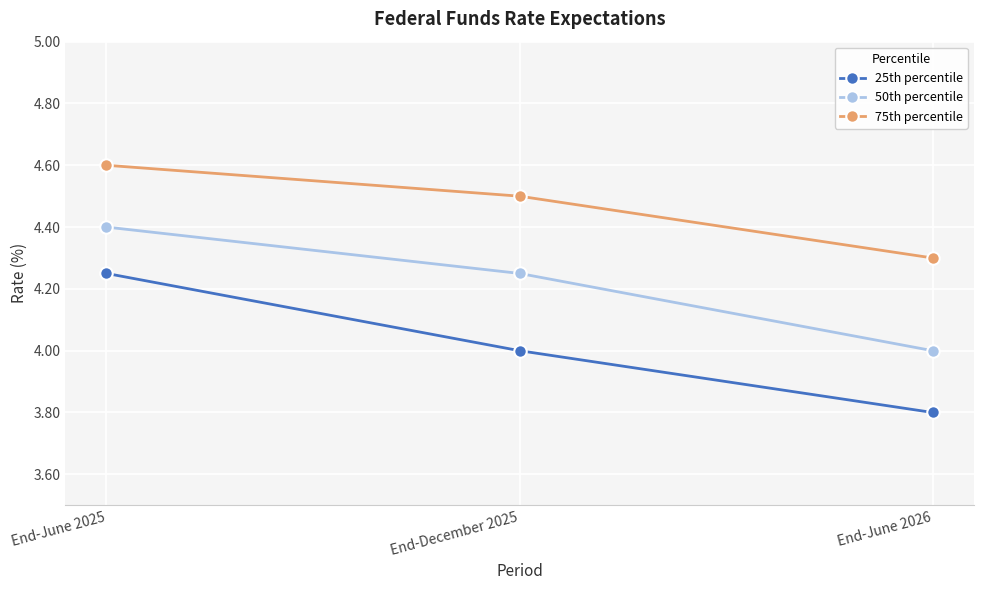

List the labels in order of 50th percentile value, smallest first.

End-June 2026, End-December 2025, End-June 2025